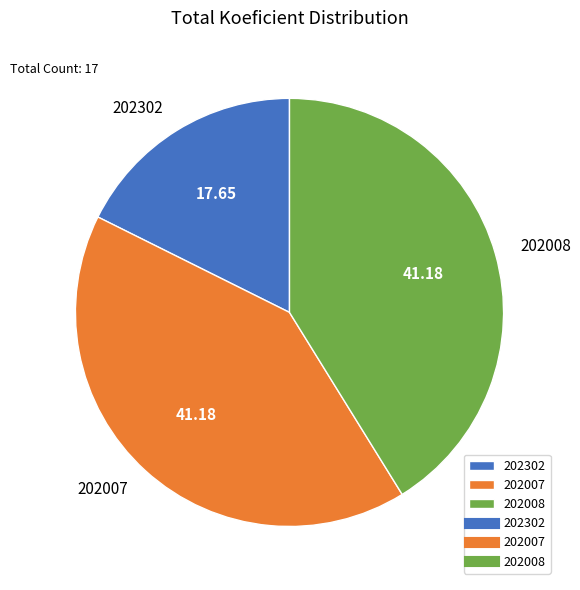

Is 202007 the majority of the pie?

No